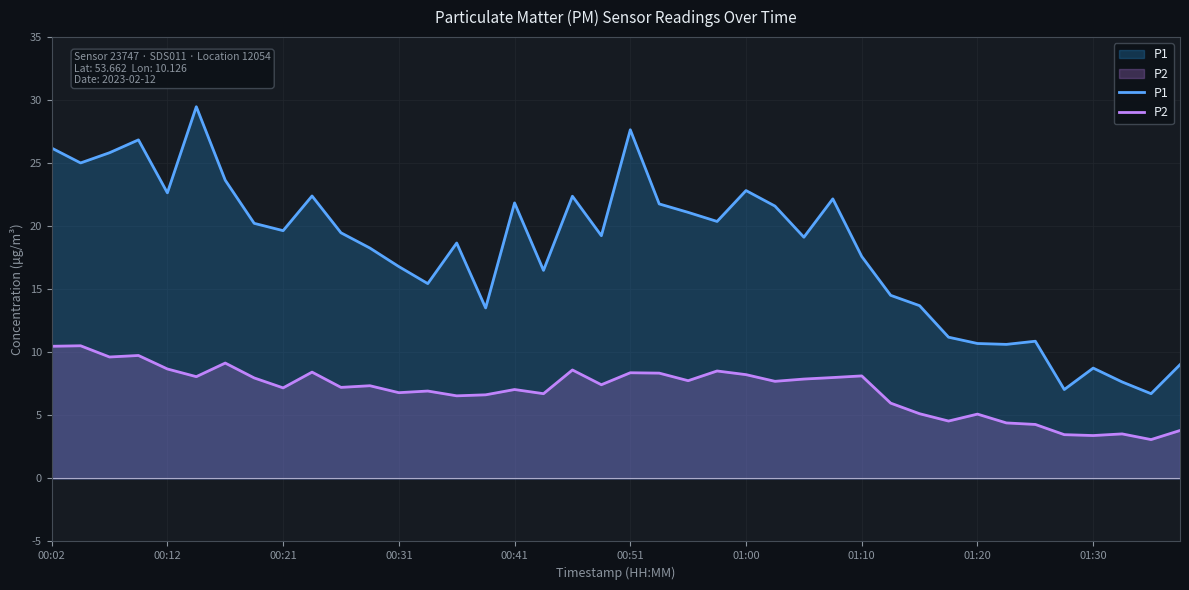

True or false: P2 and P1 cross at least once.

False